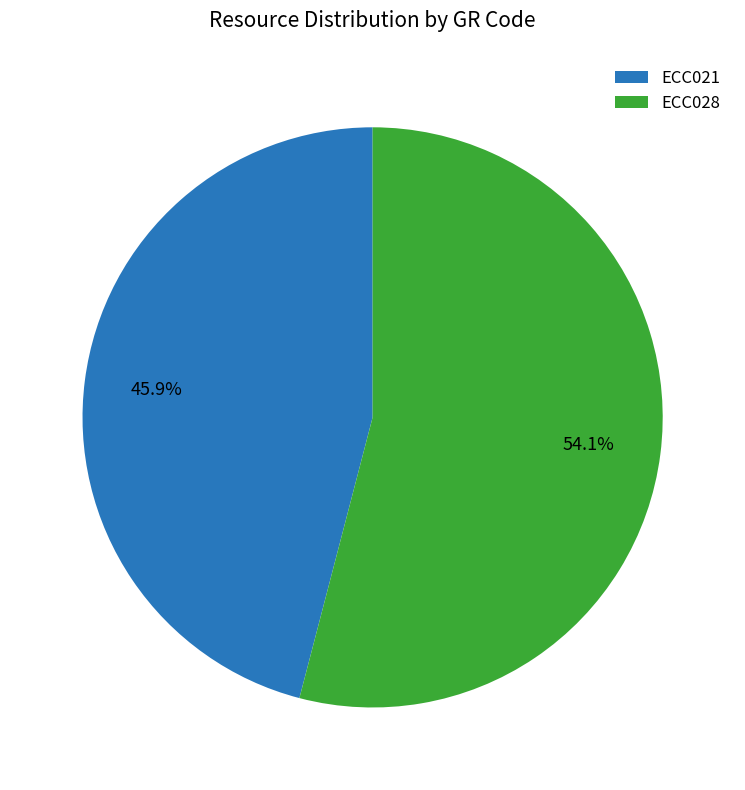

To the nearest percent, what is the average slice percentage?

50%